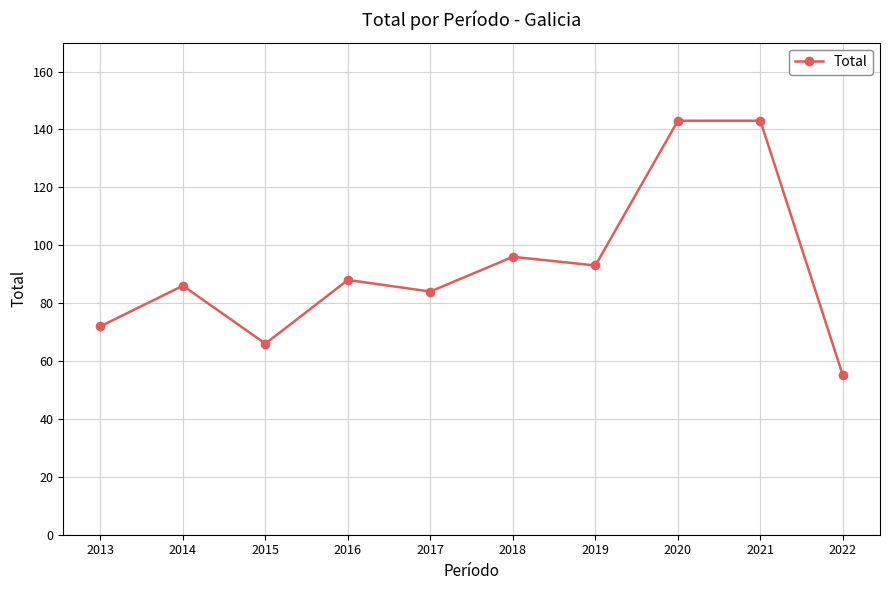

How many data points does each series have?

10